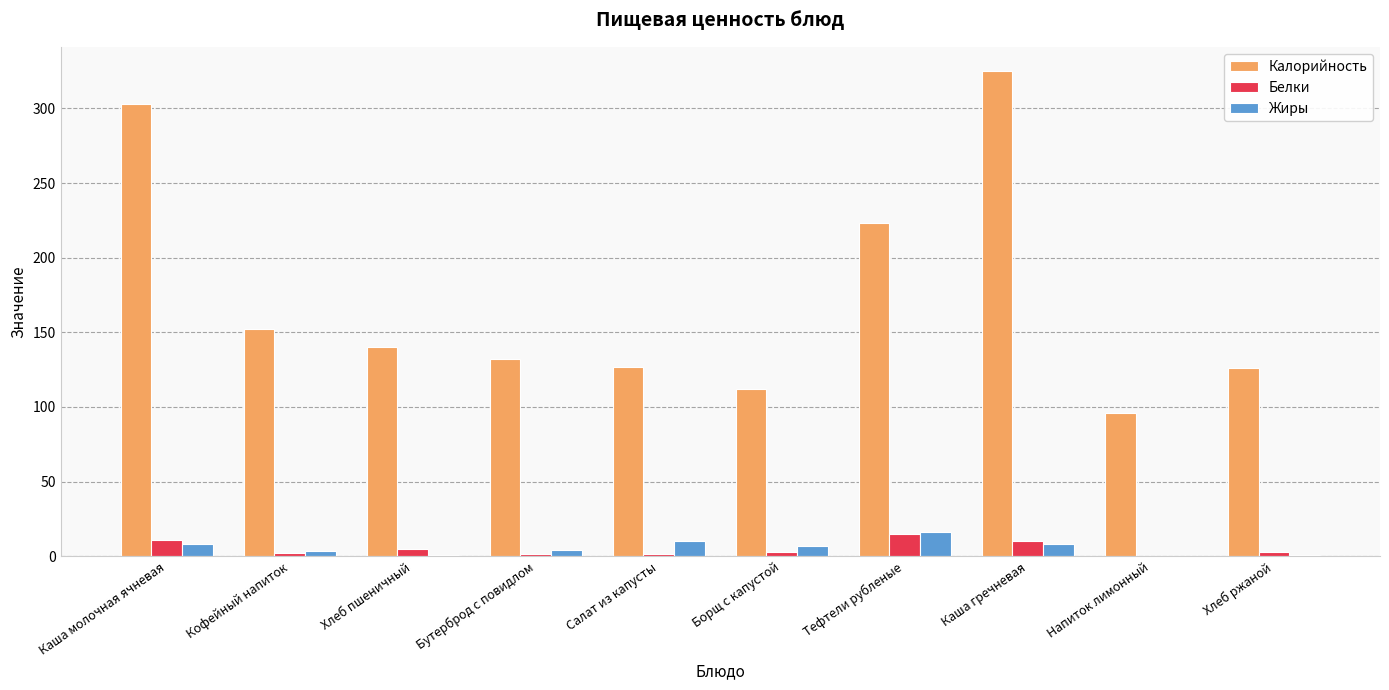

Which series has the largest total across all categories?

Калорийность